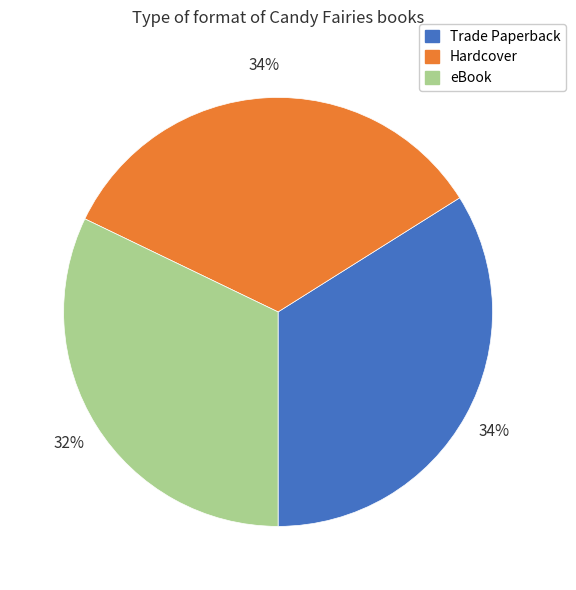

Which slice is the smallest?

eBook